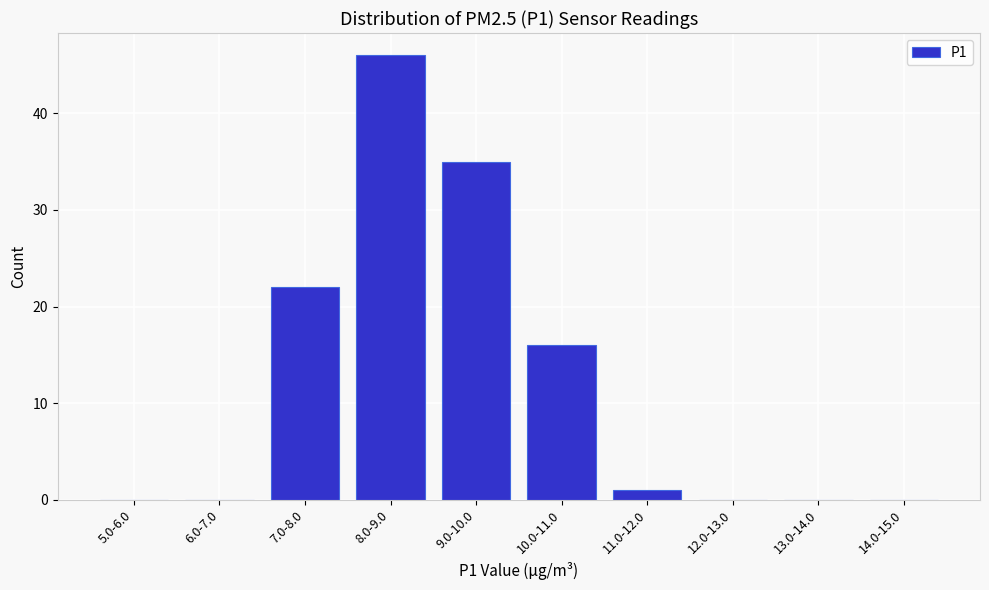

Reading right to left, list all the values displayed in this chart.

14.0-15.0=0	13.0-14.0=0	12.0-13.0=0	11.0-12.0=1	10.0-11.0=16	9.0-10.0=35	8.0-9.0=46	7.0-8.0=22	6.0-7.0=0	5.0-6.0=0